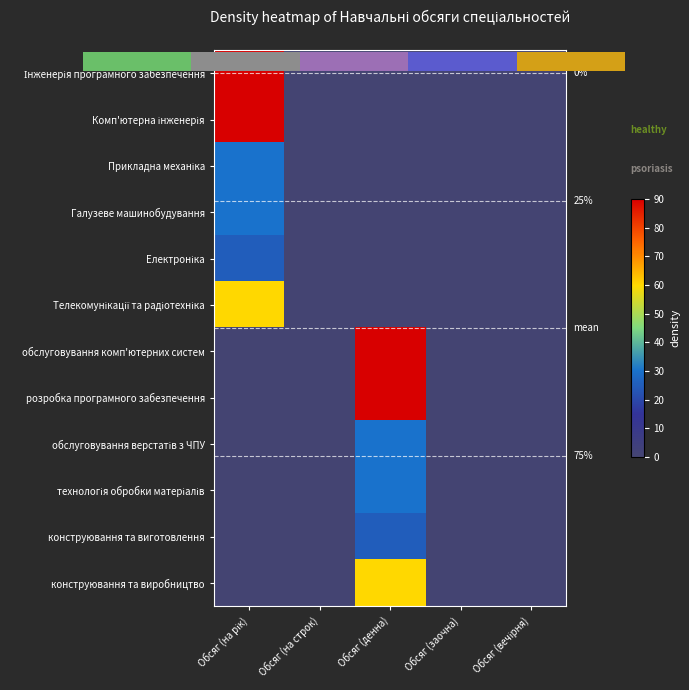

At which label is Інженерія програмного забезпечення closest to 45?

Обсяг (на рік)